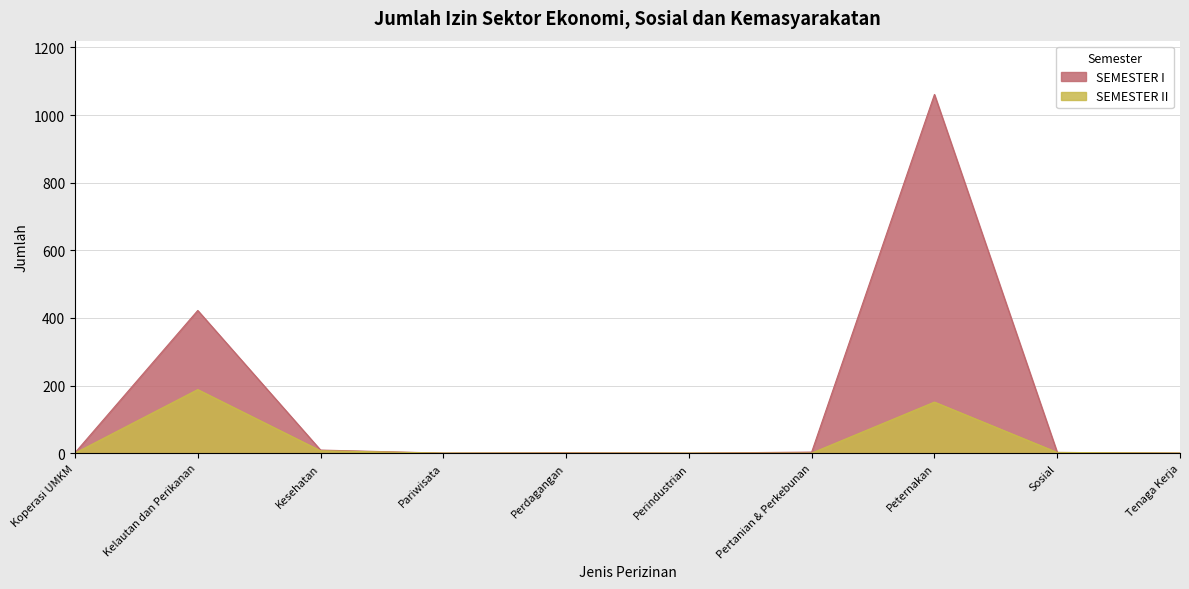

What is the label of the 8th point from the right?

Kesehatan